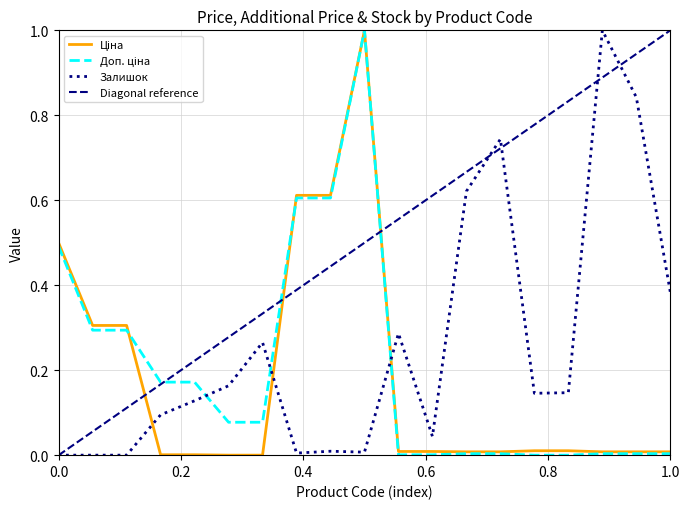

Which series has the widest spread of values?

Ціна